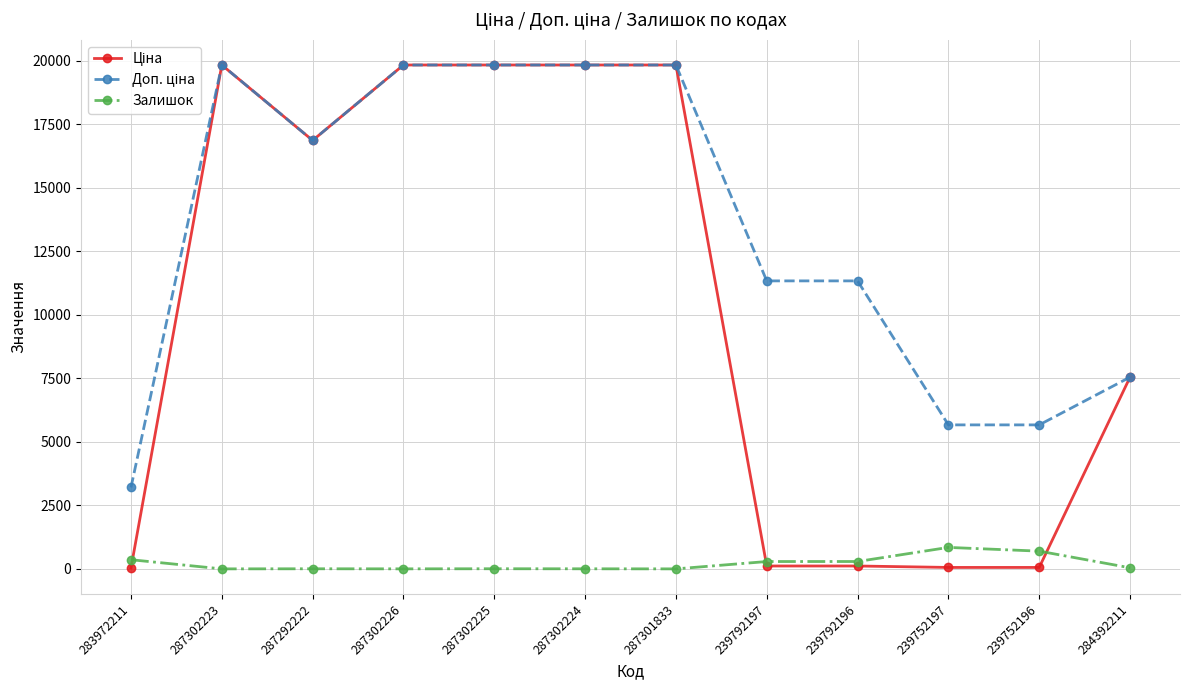

What is the greatest value displayed?

19831.1